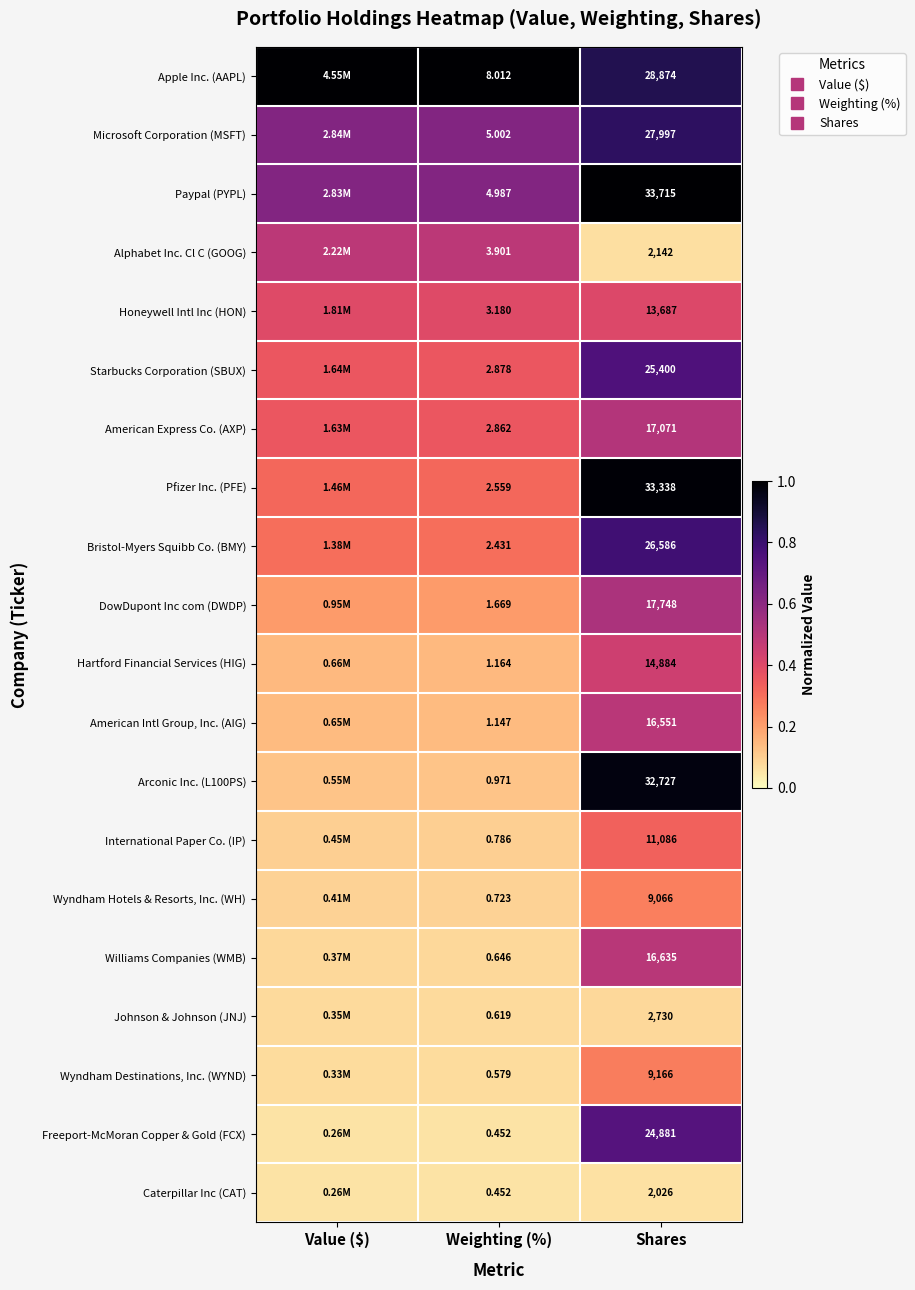

Between Shares and Value ($), which is larger?

Value ($)